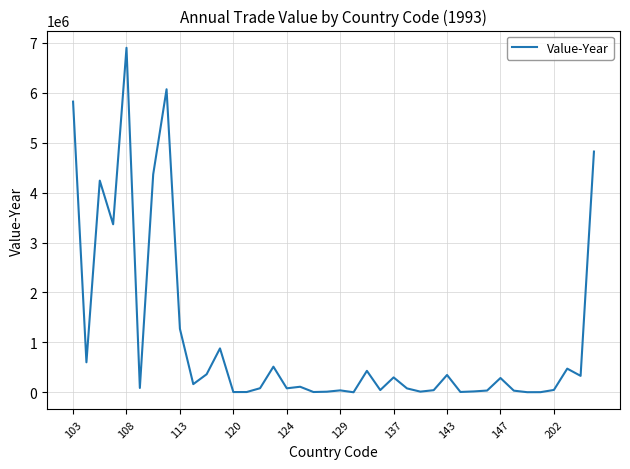

Does the chart have visible grid lines?

Yes